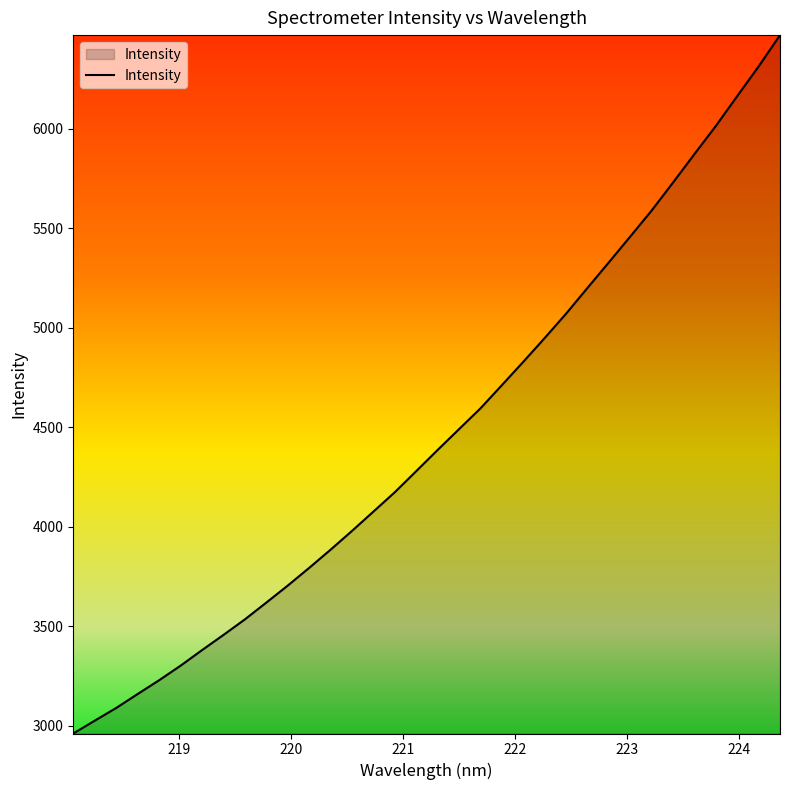

What is the difference between the maximum and minimum values?

3510.0